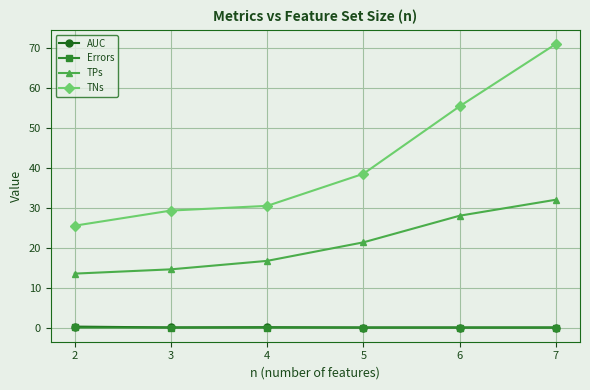

What is the greatest value displayed?

71.0